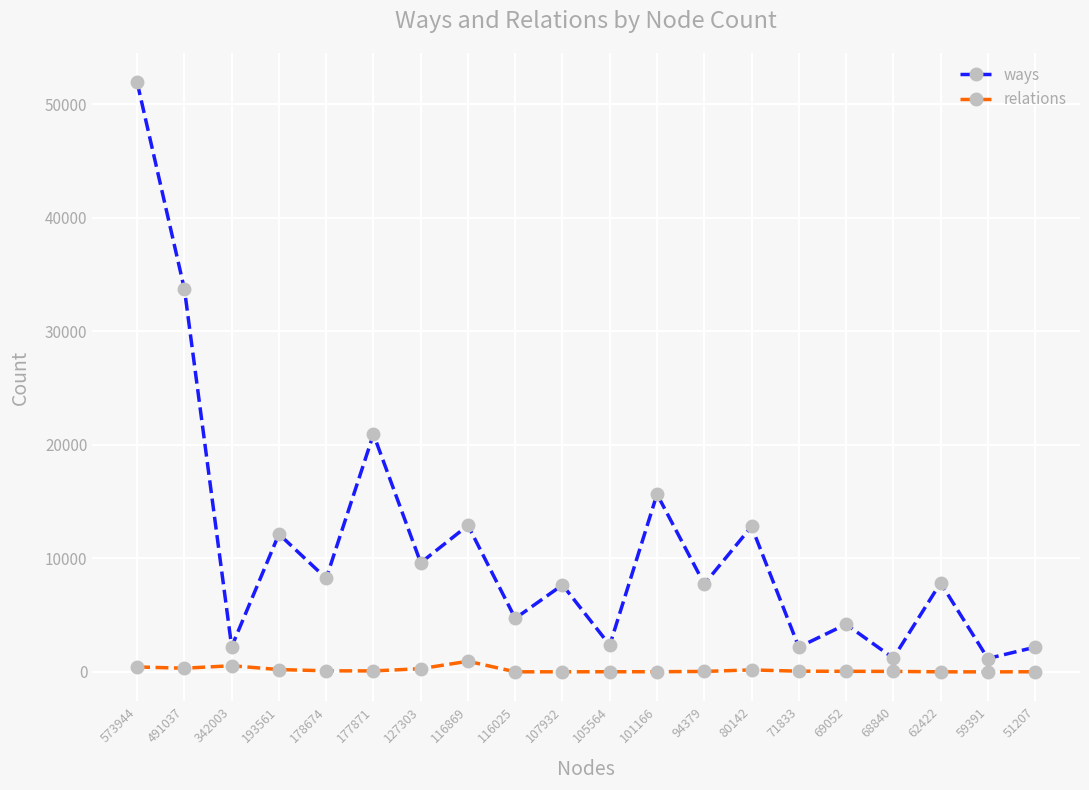

Rank the series by their average value, from highest to lowest.

ways, relations